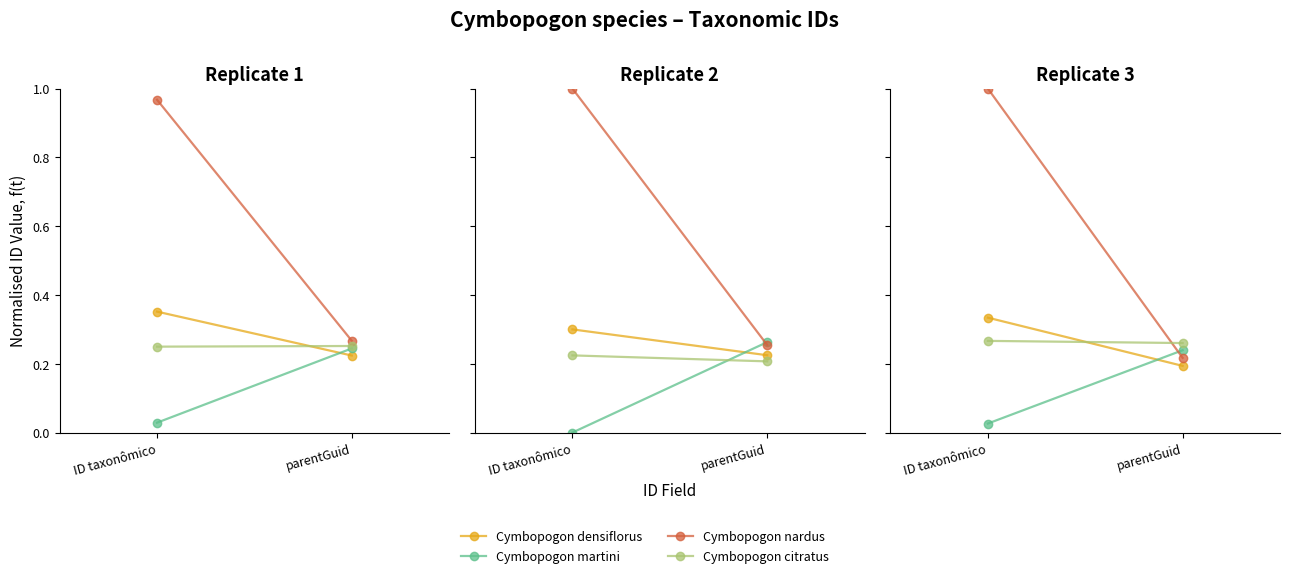

List the series in order of their peak value, highest first.

Cymbopogon nardus, Cymbopogon densiflorus, Cymbopogon citratus, Cymbopogon martini